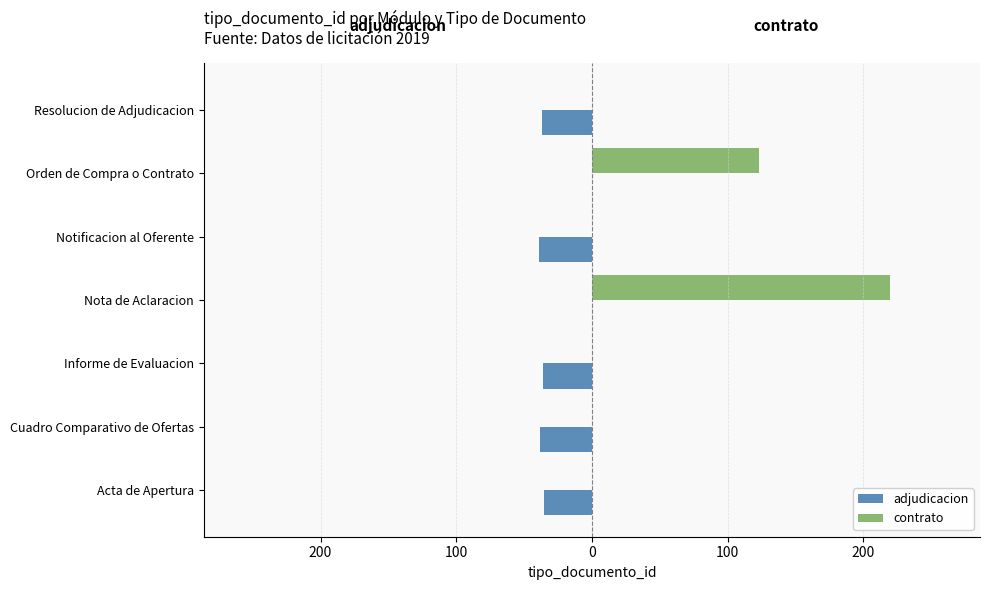

What are all the series names shown in the legend?

adjudicacion, contrato